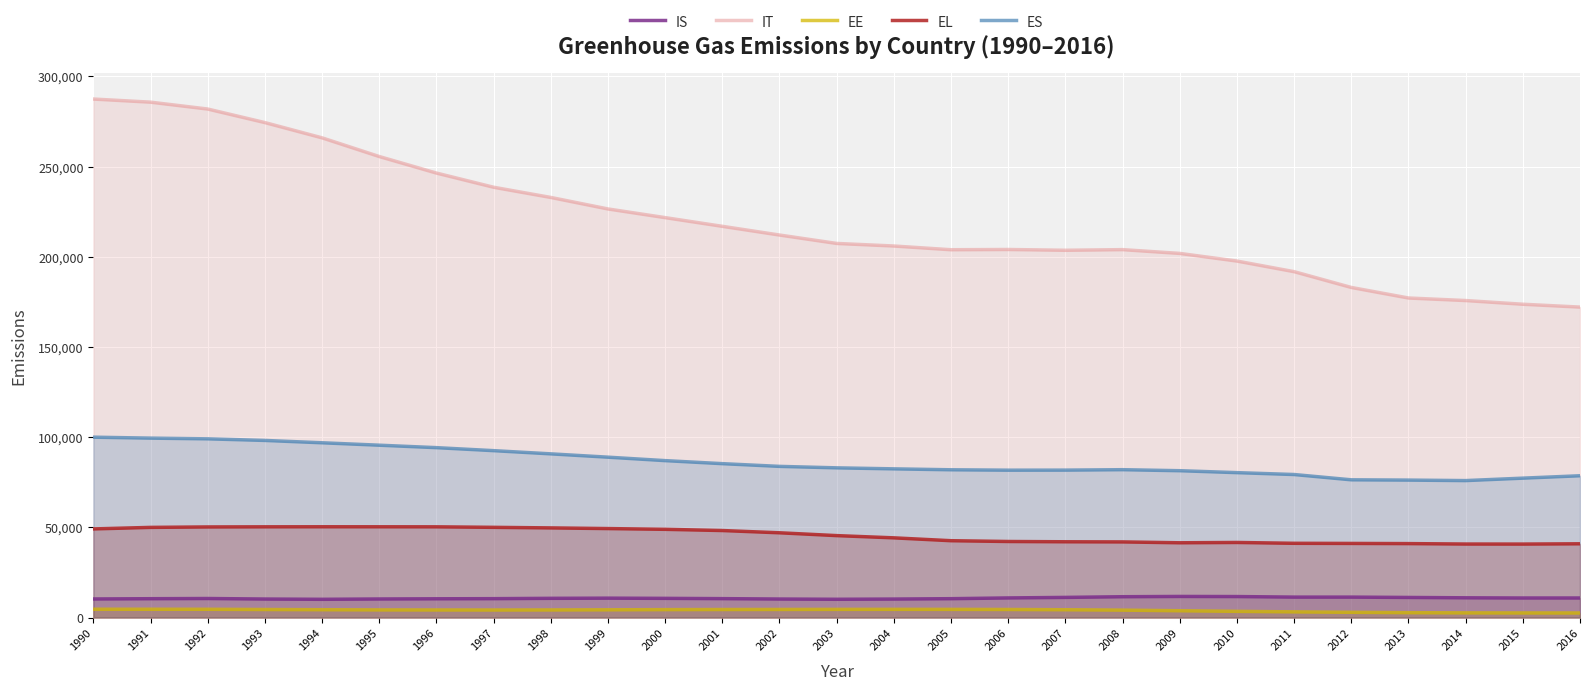

In IT, how many points are lower than both neighbors (excluding endpoints)?

2